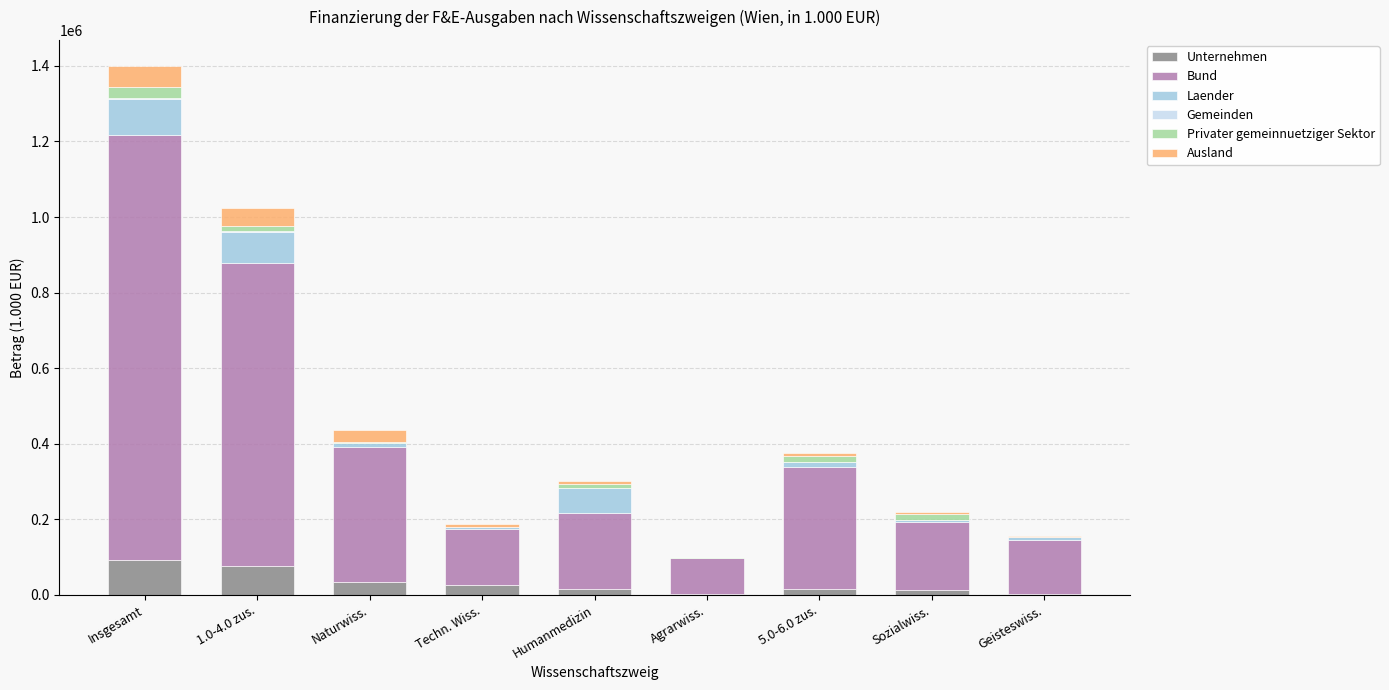

At which category is the sum across all series the highest?

Insgesamt